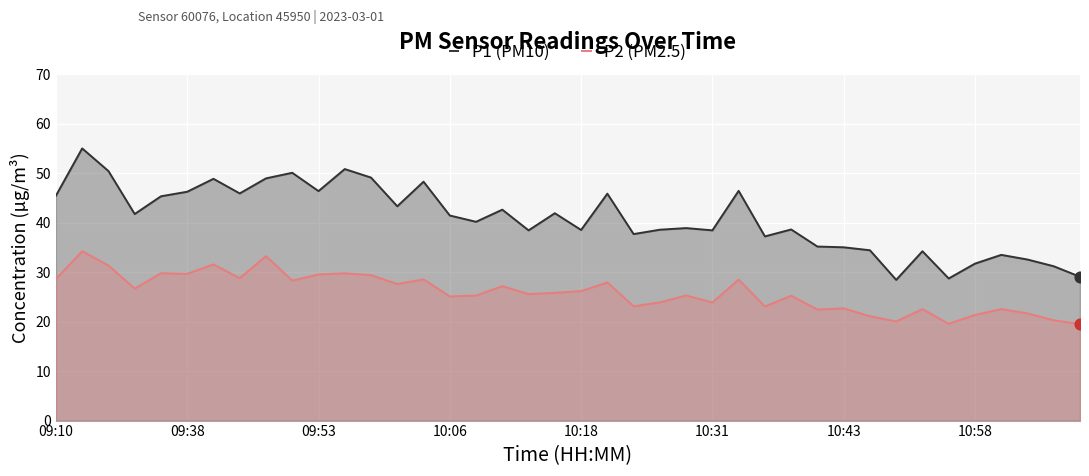

What is the total value across all series at 18?

64.0